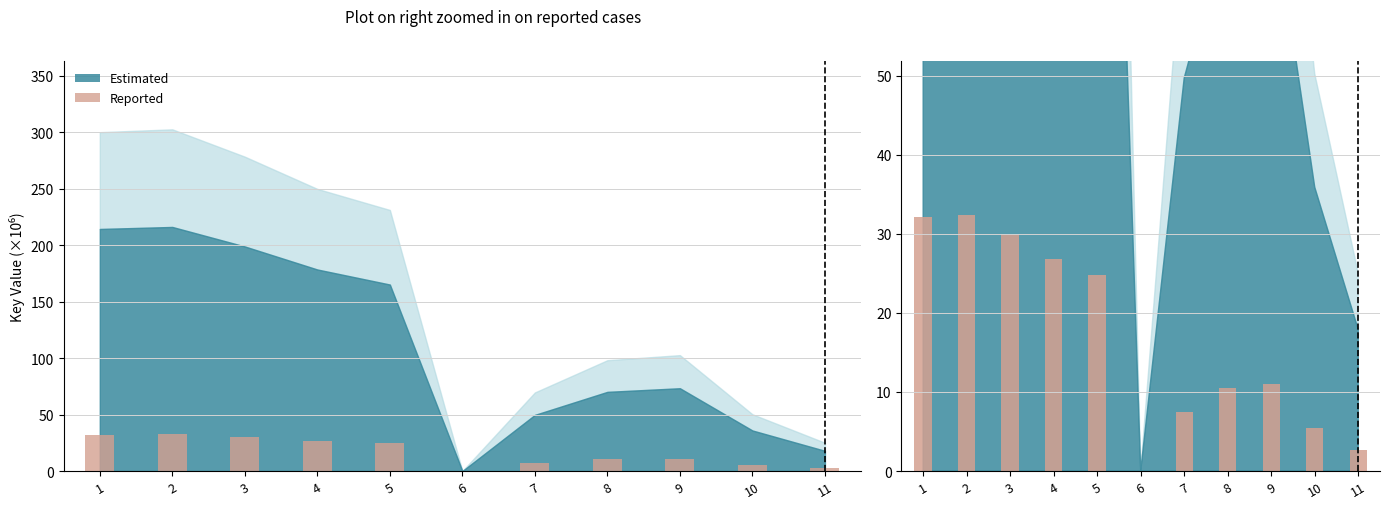

Between 5 and 4, which is larger?

4